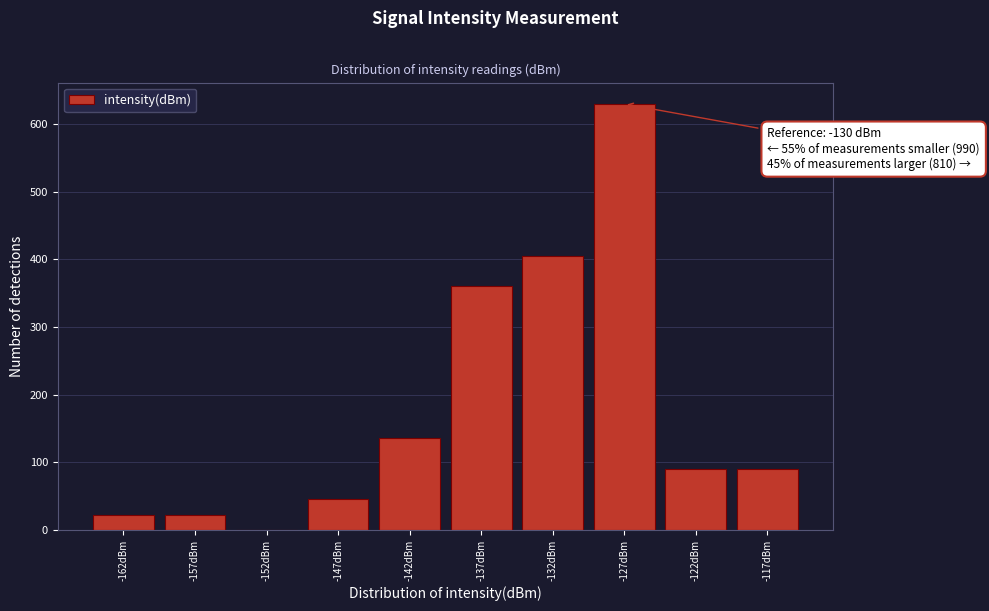

Which range on the x-axis has the tallest bar?

-130 to -125